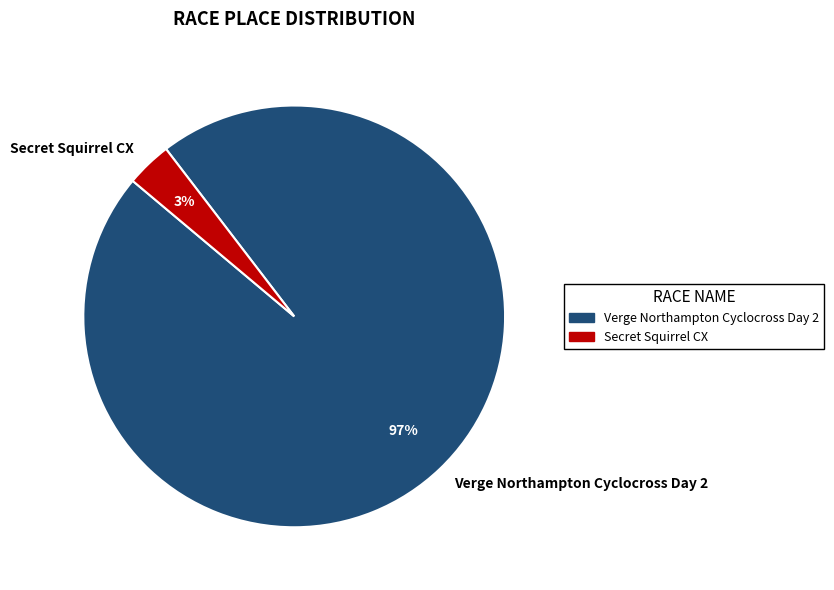

To the nearest percent, what is the average slice percentage?

50%